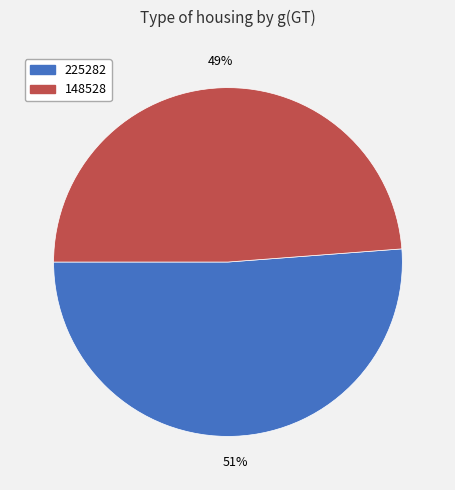

To the nearest percent, what is the average slice percentage?

50%